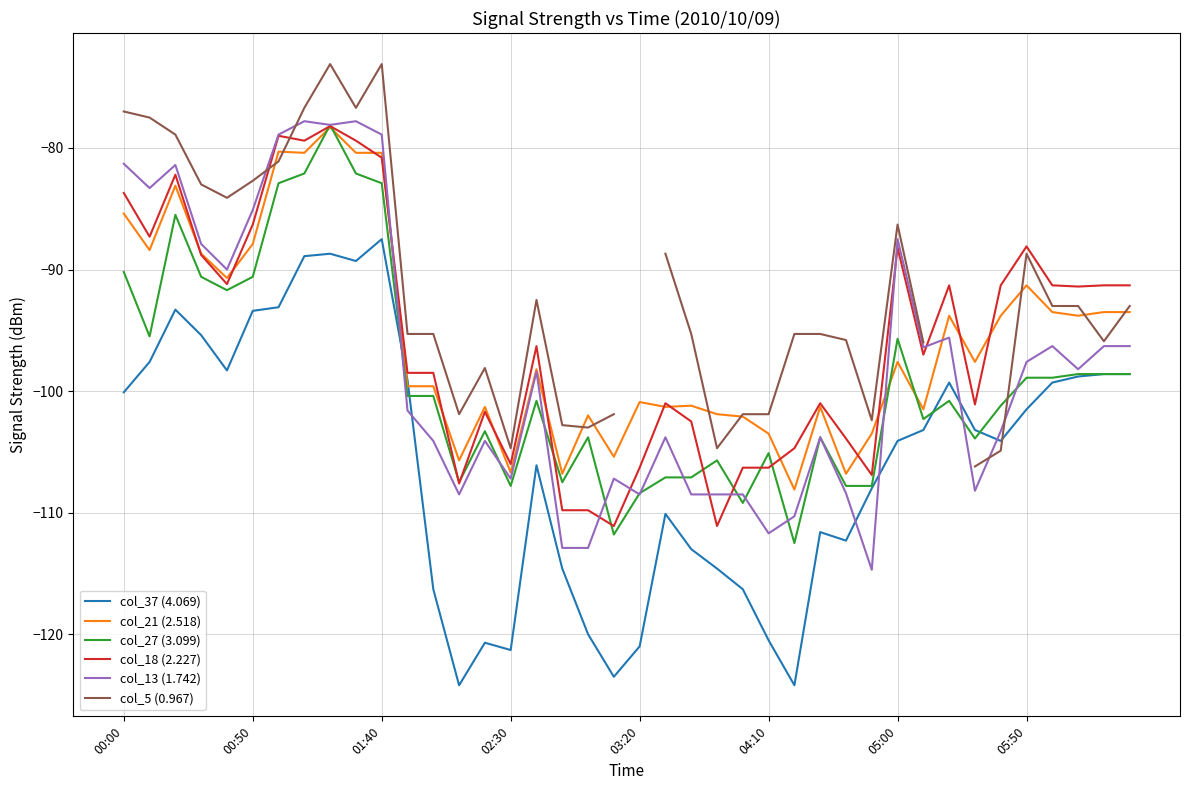

Is the value of col_5 (0.967) at 31 greater than the value of col_27 (3.099) at 32?

Yes